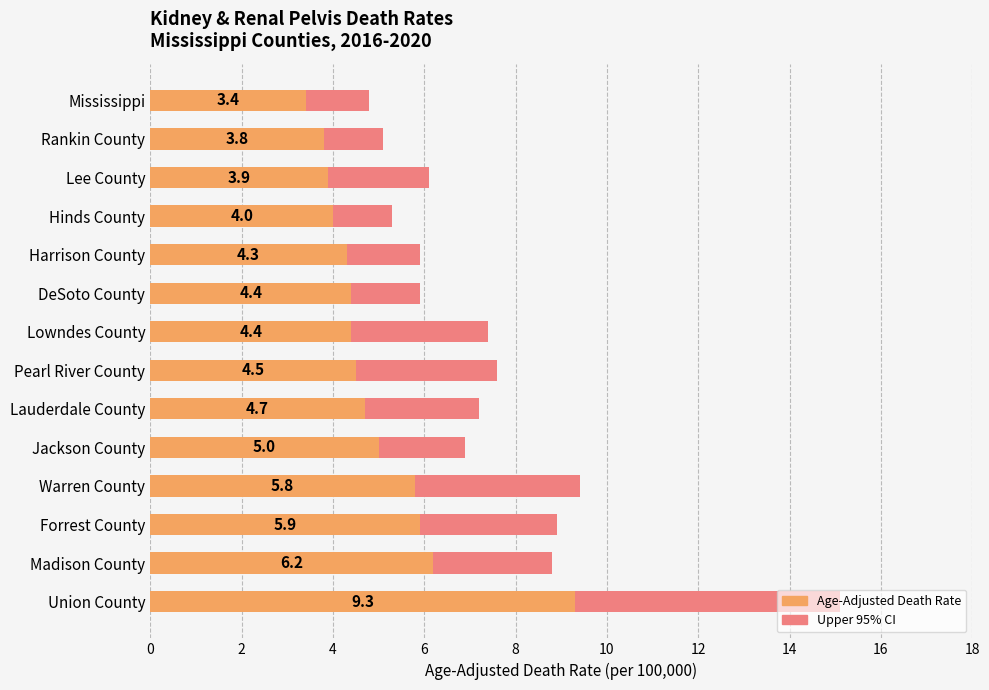

Reading left to right, list all the values displayed in this chart.

Upper CI: 15.1	8.8	8.9	9.4	6.9	7.2	7.6	7.4	5.9	5.9	5.3	6.1	5.1	4.8
Age-Adjusted Death Rate: 9.3	6.2	5.9	5.8	5.0	4.7	4.5	4.4	4.4	4.3	4.0	3.9	3.8	3.4